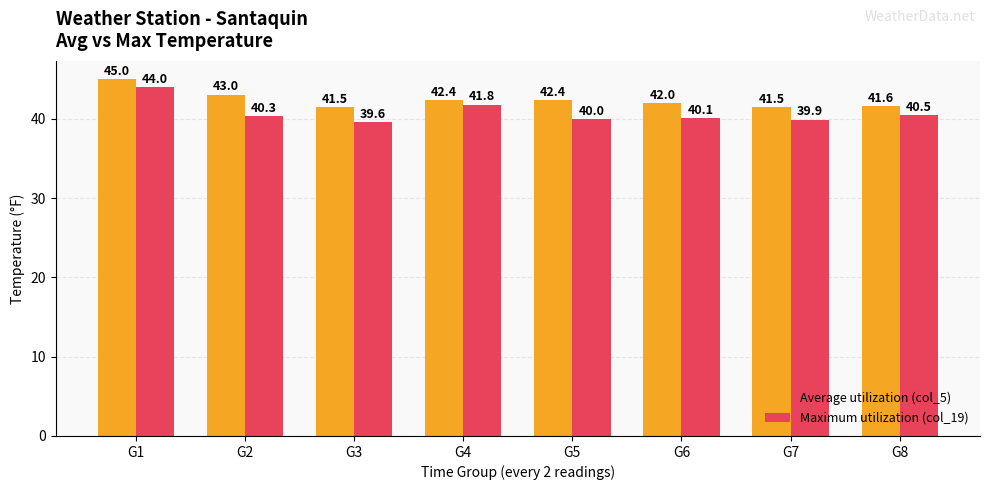

What are all the series names shown in the legend?

Average utilization (col_5), Maximum utilization (col_19)